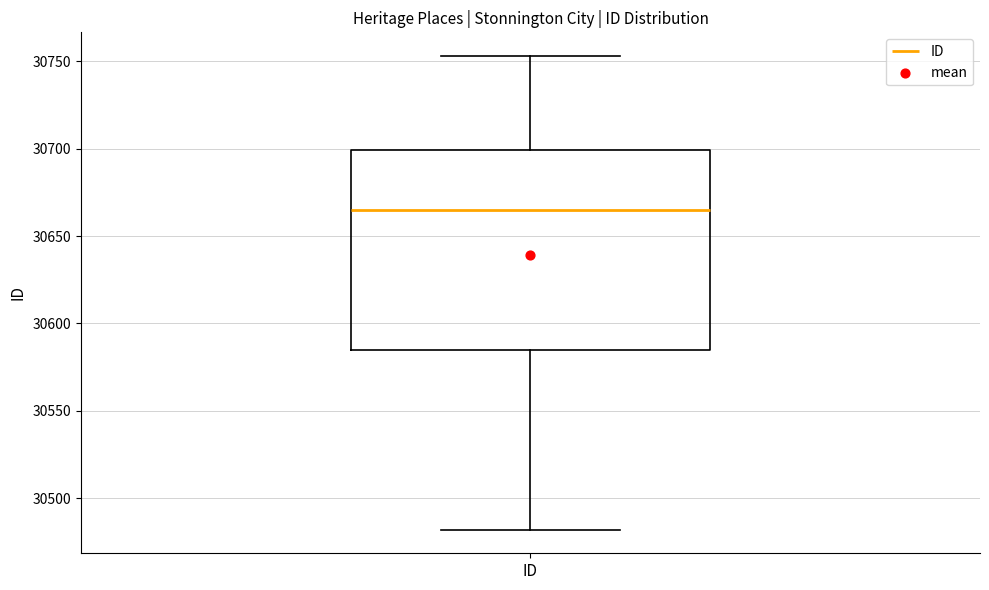

Transcribe this box plot: give where the median line is, the range the box spans, and where the two whiskers end, as read against the y-axis. The values are not printed on the chart, so give them approximately, as read against the axis.

median 30665, box 30585 to 30700, whiskers 30480 to 30755